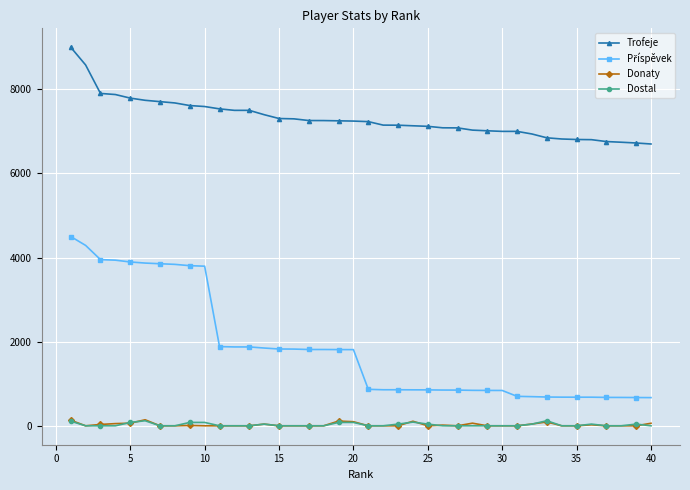

Which series has the largest total across all categories?

Trofeje